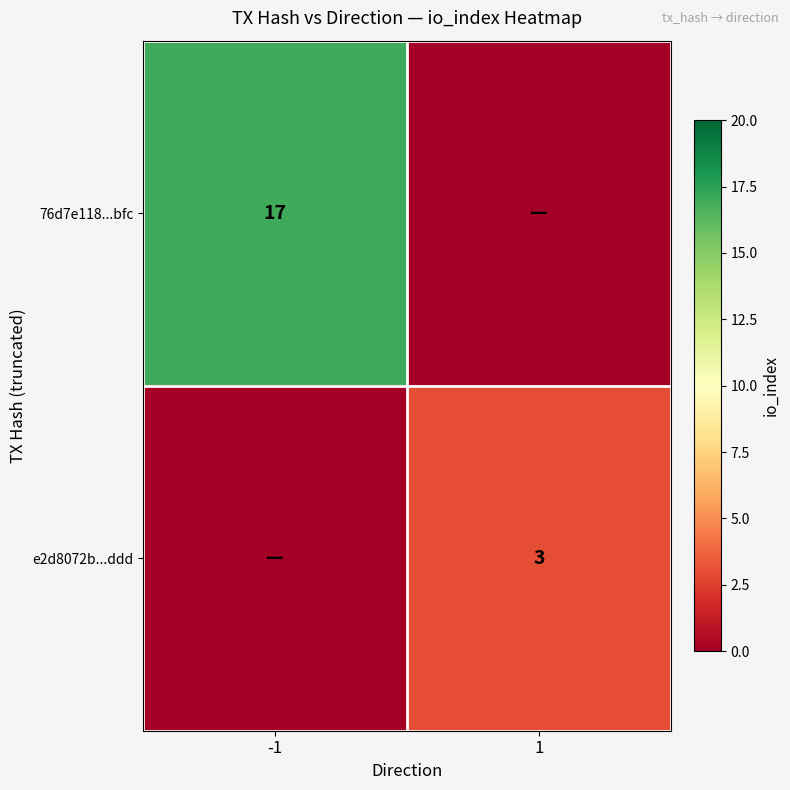

The value of e2d8072b...ddd at 1 is 3. True or false?

True